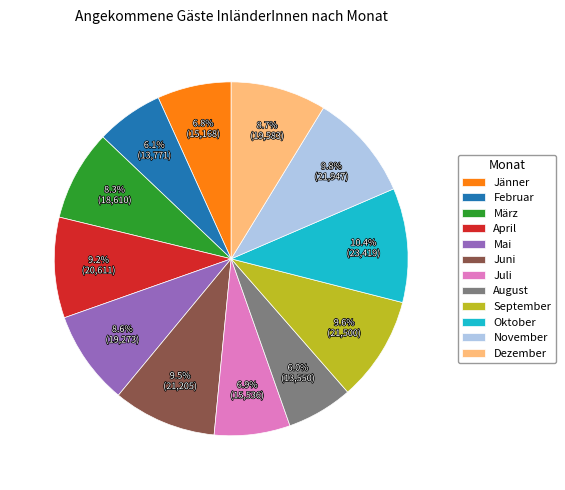

Does März account for over 50% of the chart?

No